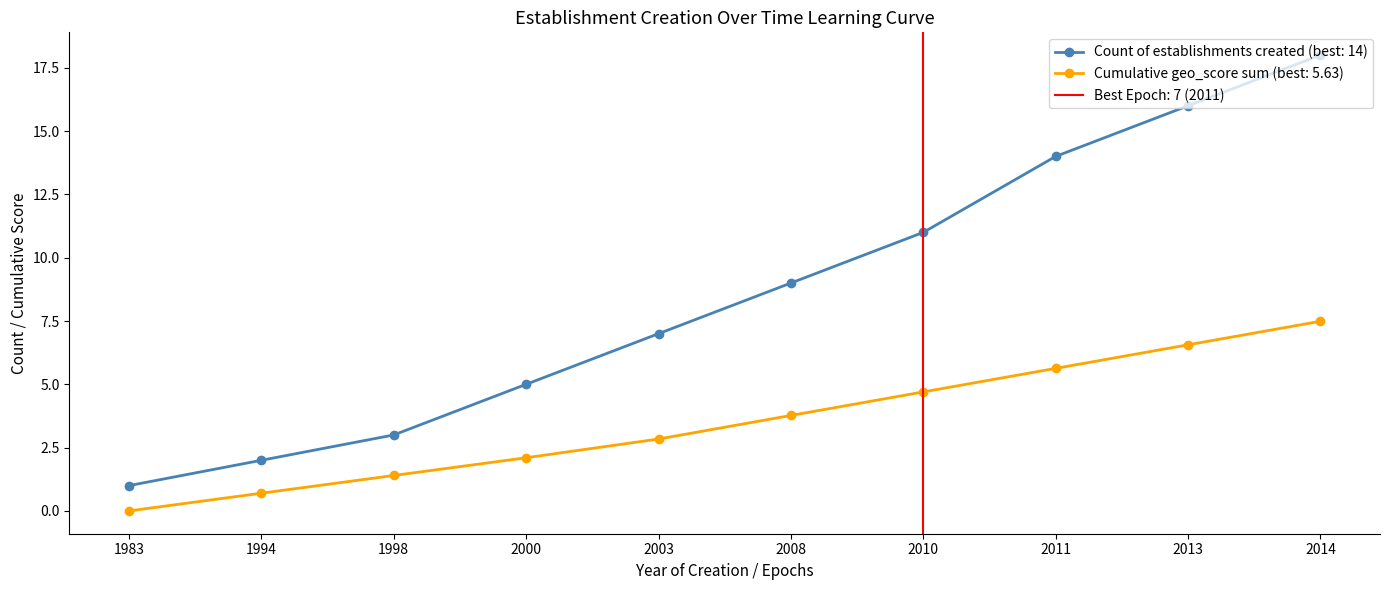

How many values in the Cumulative geo_score sum series exceed 3?

5